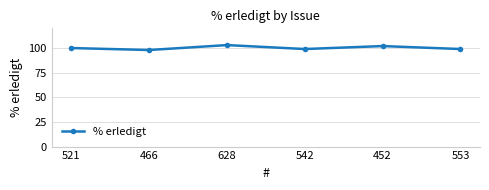

The value at 466 is 98. True or false?

True